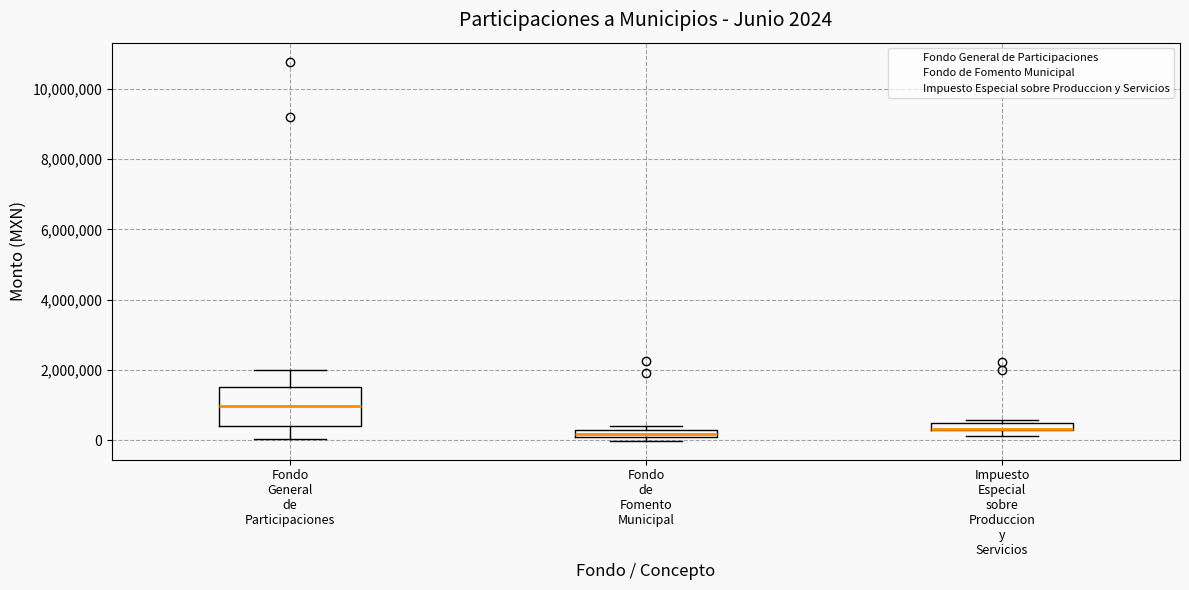

Which box is the tallest, from its lower edge to its upper edge?

Fondo General de Participaciones